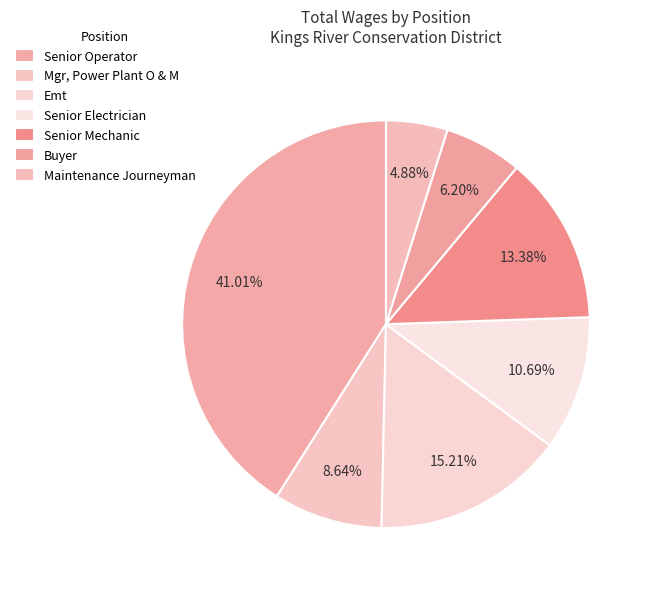

How many slices are in this pie chart?

7